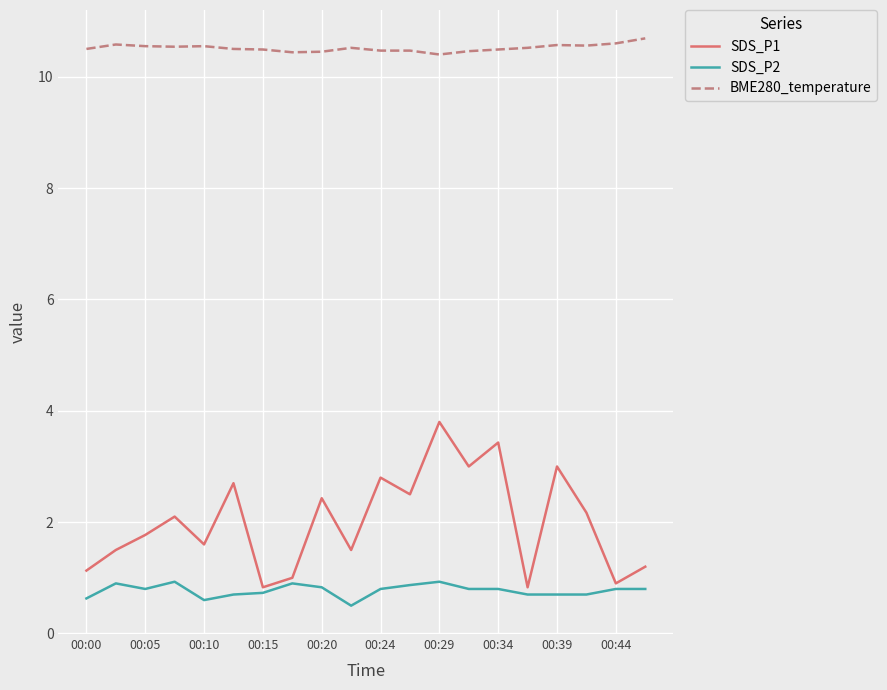

What are all the series names shown in the legend?

SDS_P1, SDS_P2, BME280_temperature